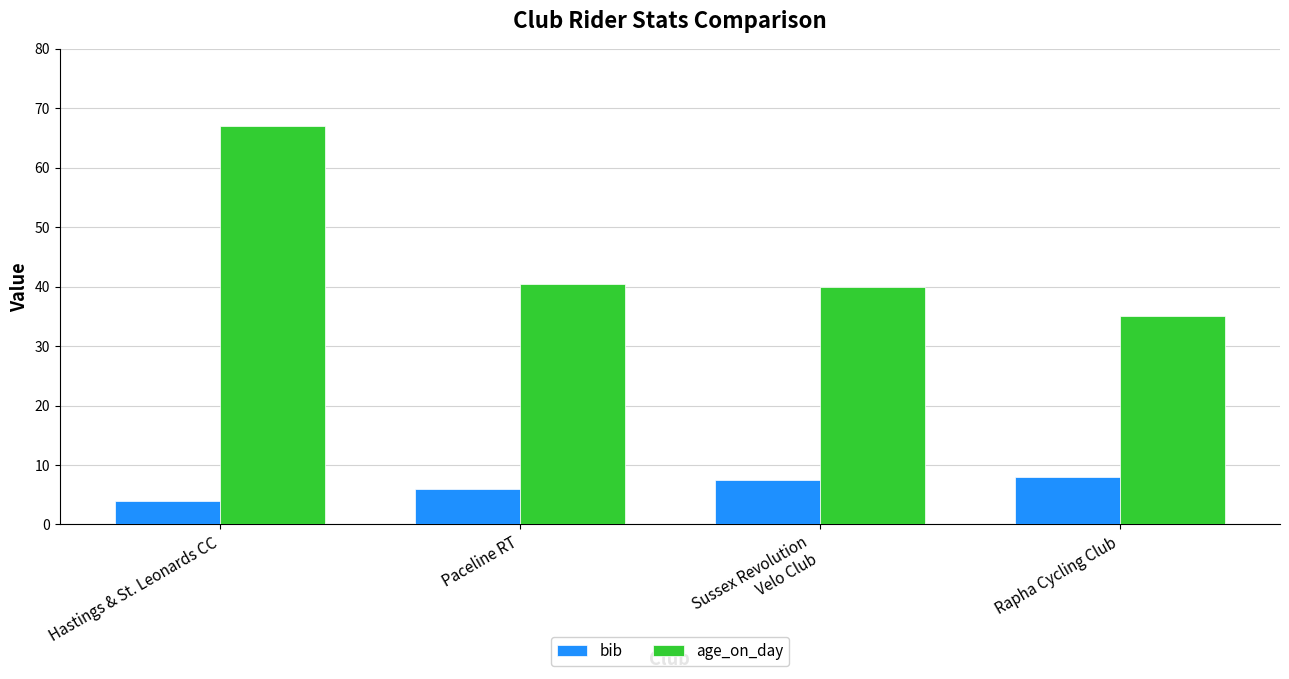

Which series has the largest range (max minus min)?

age_on_day